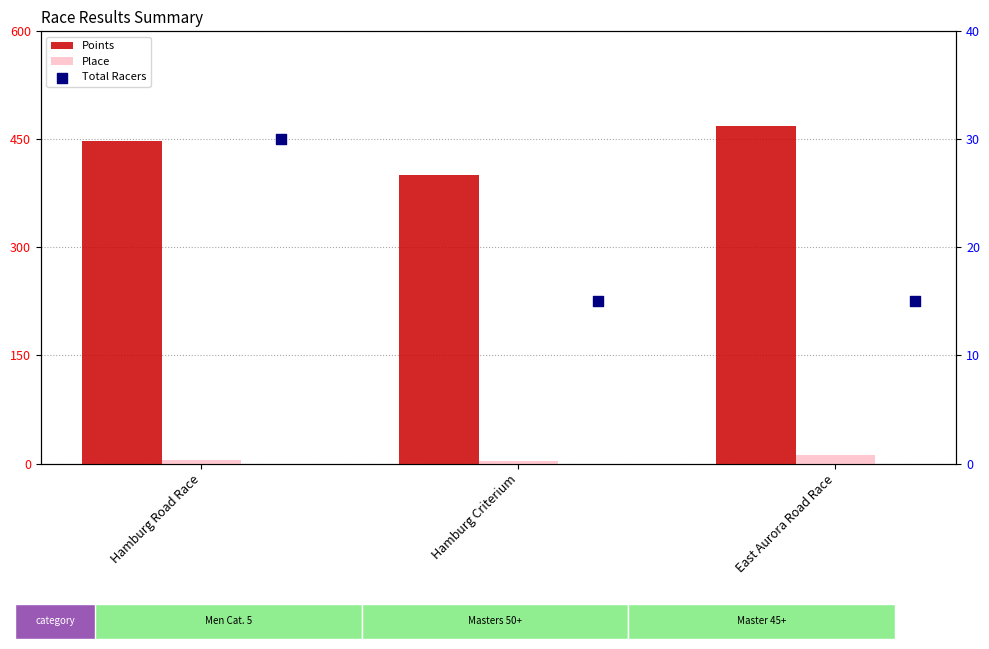

At how many categories does at least one series exceed 81?

3